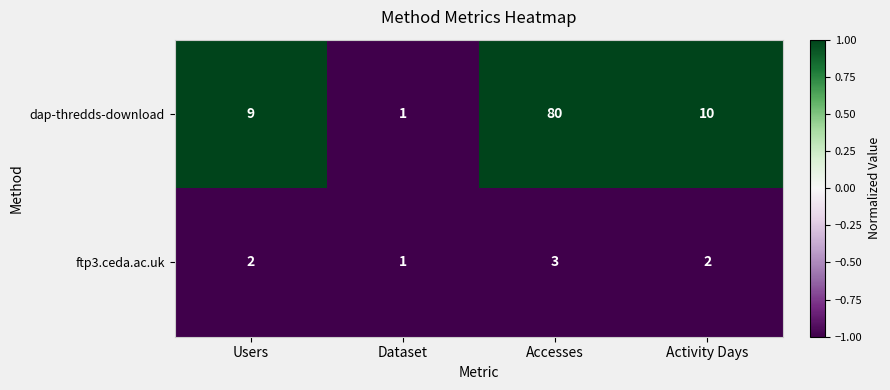

How many categories are shown in the chart?

4